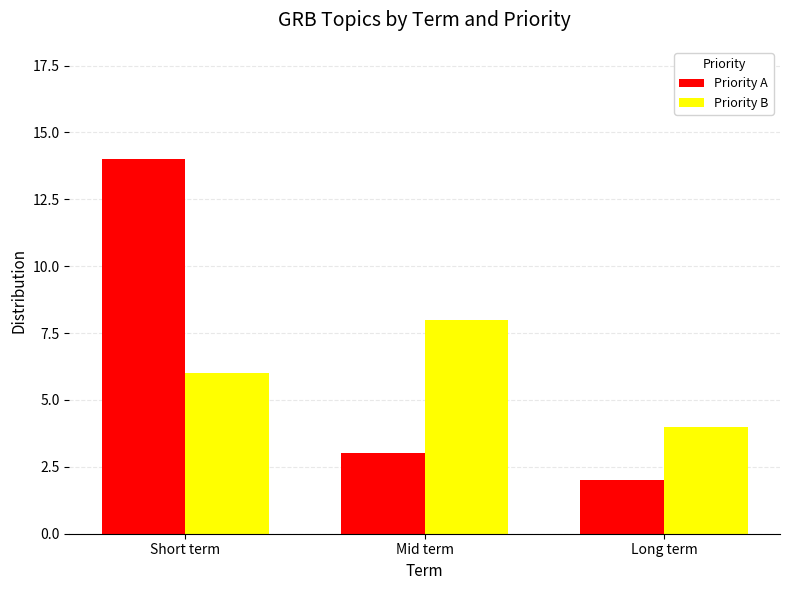

Does the chart contain stacked bars?

No